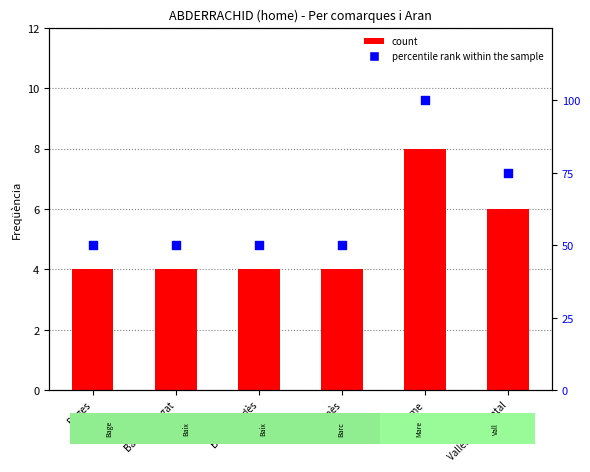

Is the value of count at Baix Penedès greater than the value of percentile rank within the sample at Baix Penedès?

No